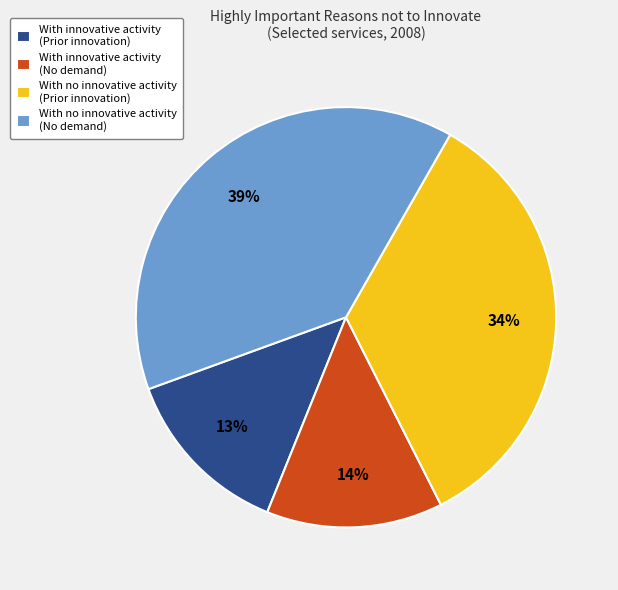

To the nearest percent, what portion does With innovative activity (No demand) represent?

14%